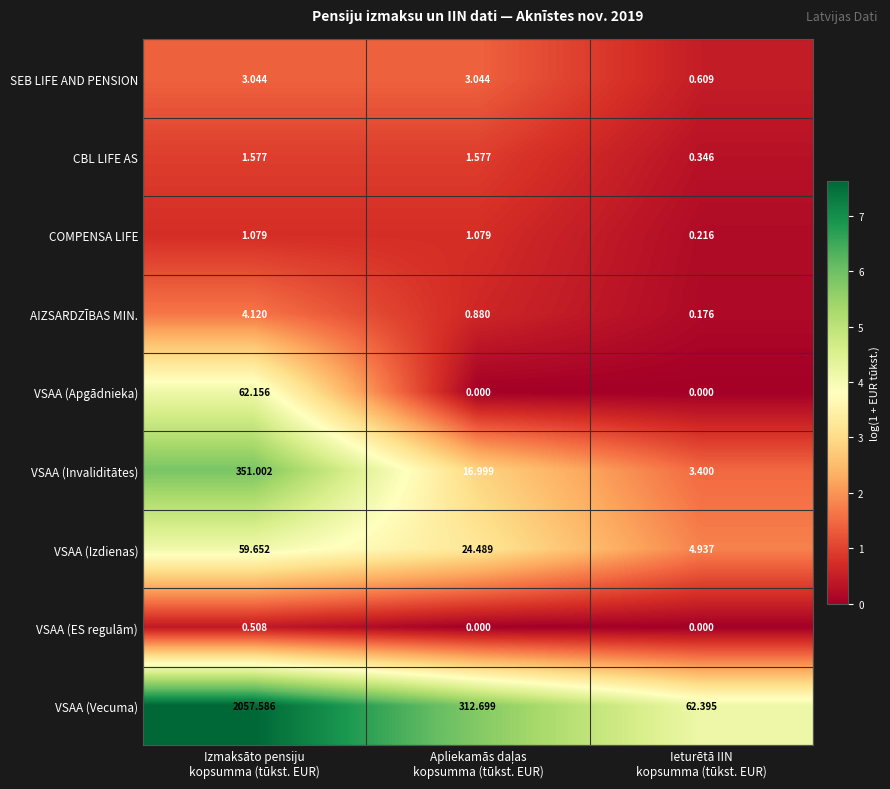

Which series has the largest range (max minus min)?

VSAA (Vecuma)